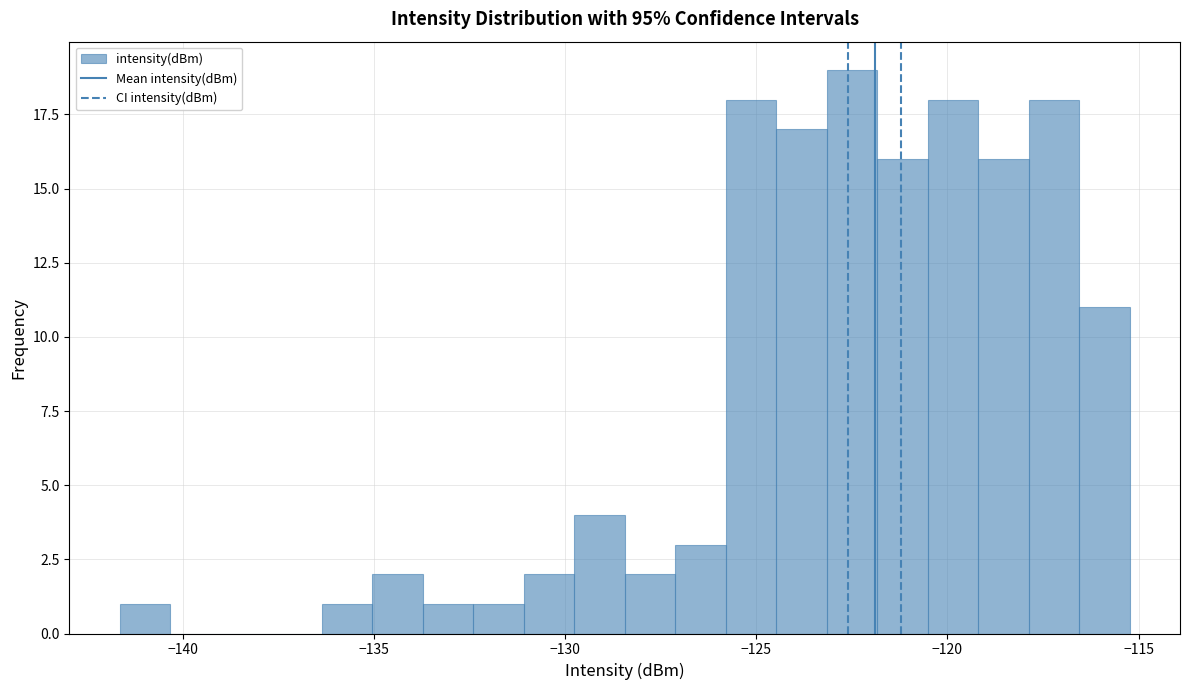

Read against the x-axis, roughly where is the centre of the tallest bar?

-122.5